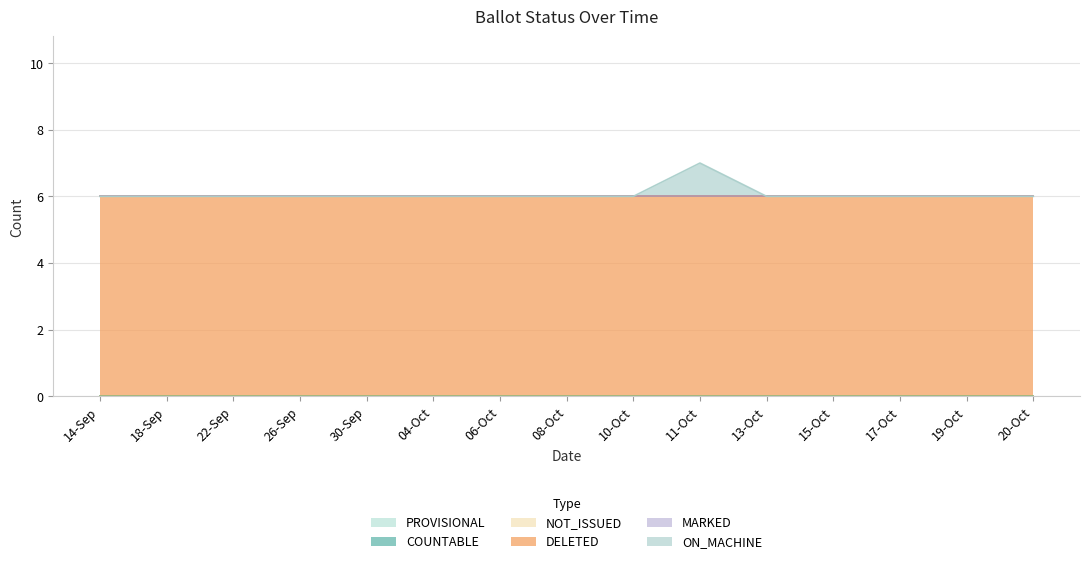

What is the maximum value shown in the chart?

6